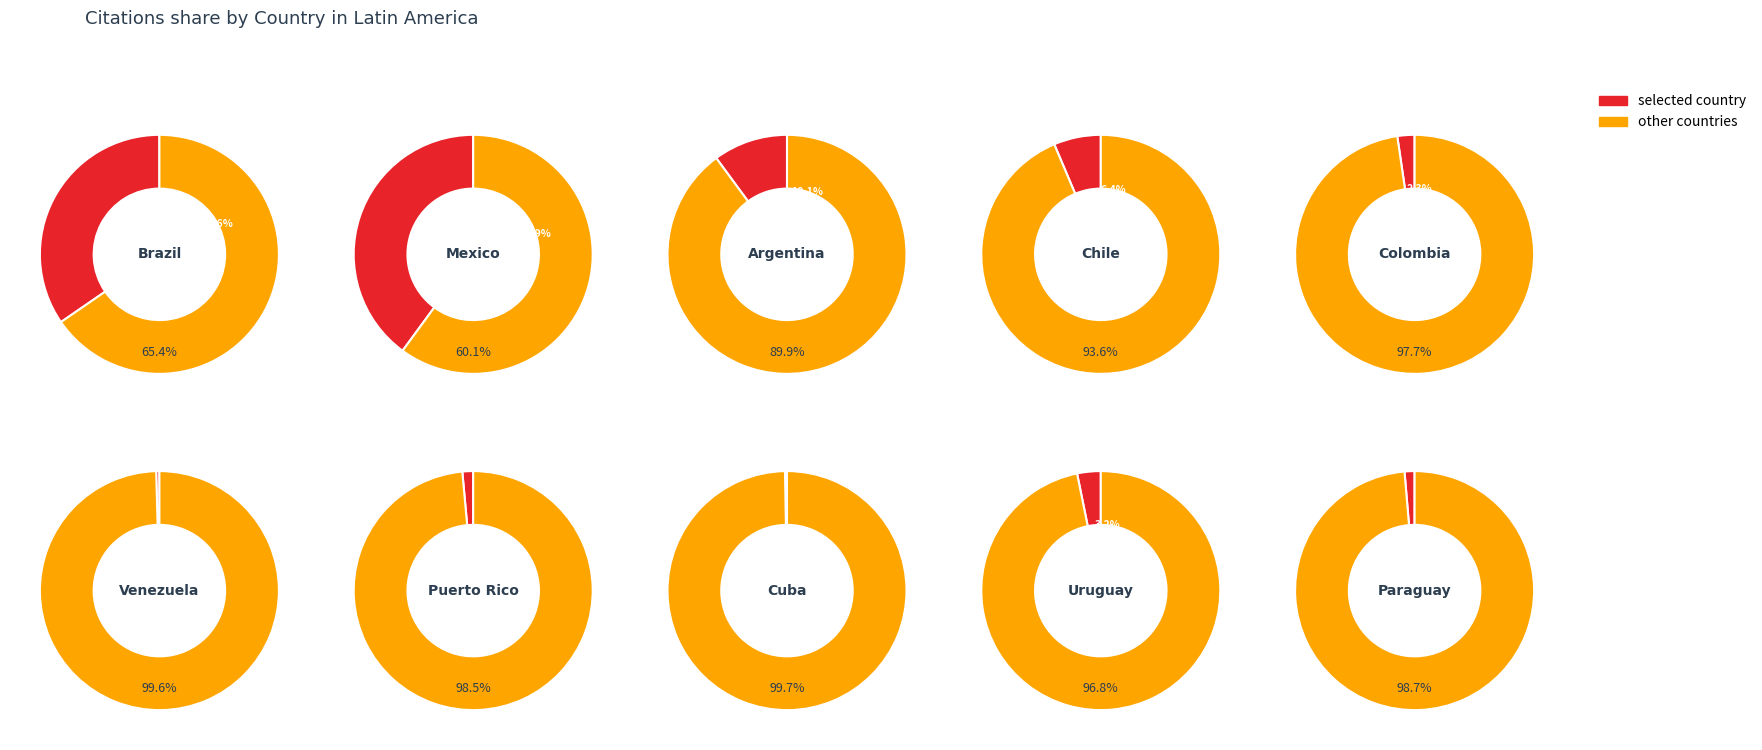

What is the smallest slice in the pie chart?

Cuba